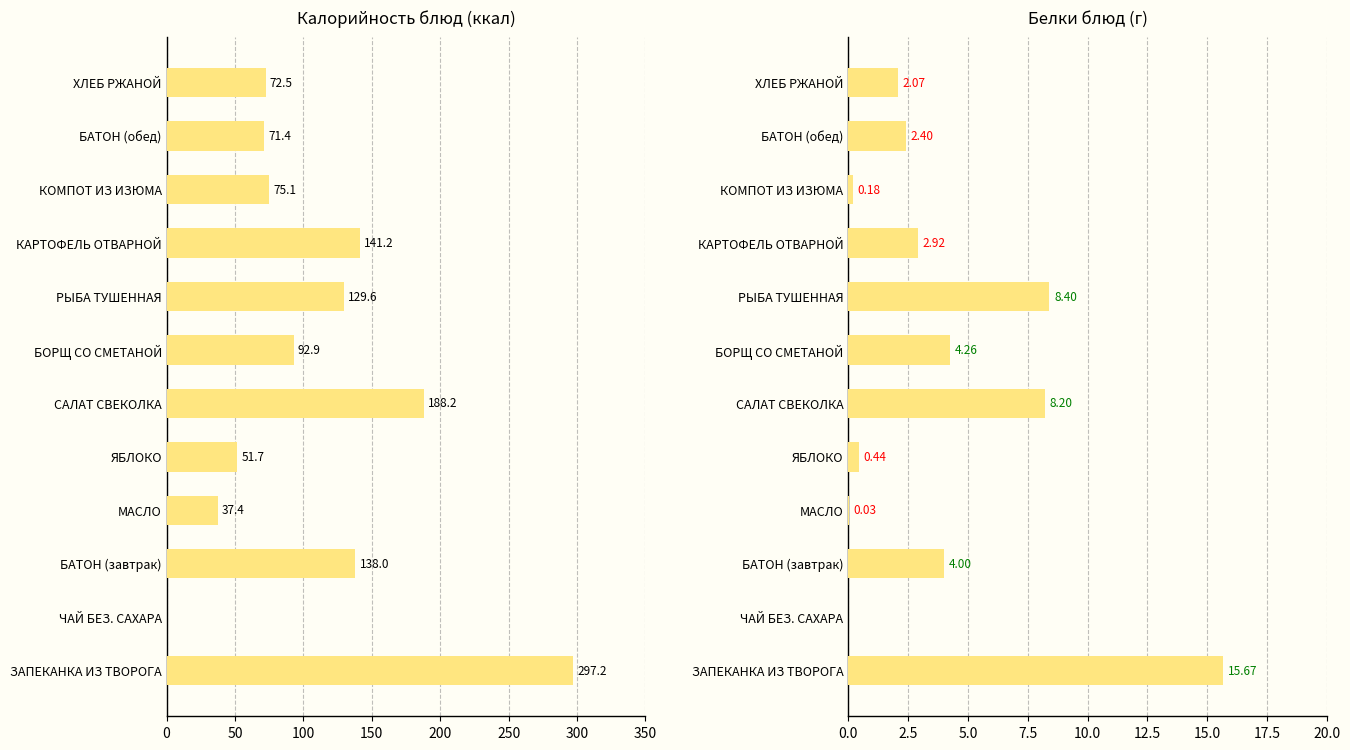

What is the highest value of the Калорийность series?

297.2